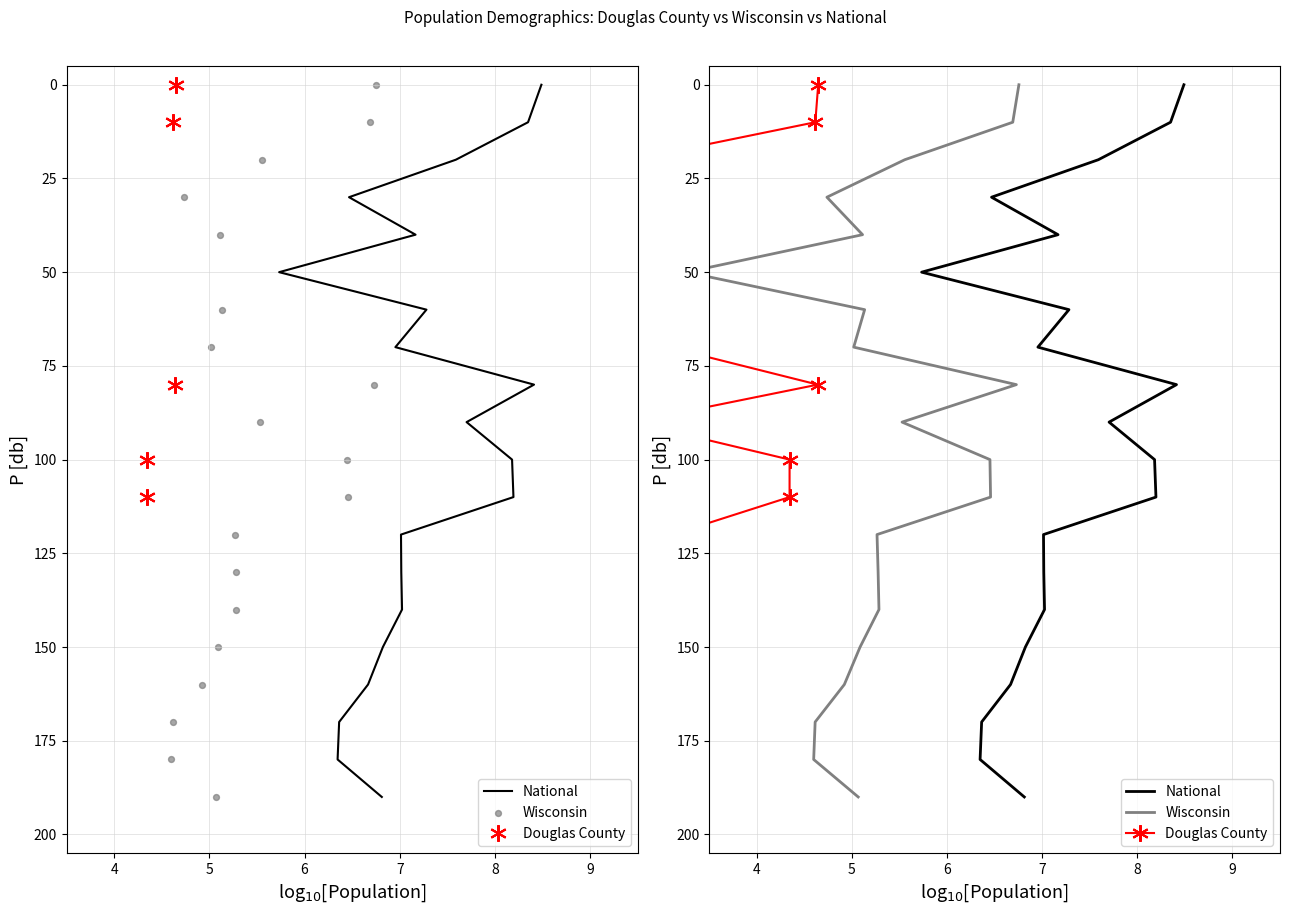

Is the value of Wisconsin at 10 greater than the value of National at 10?

No